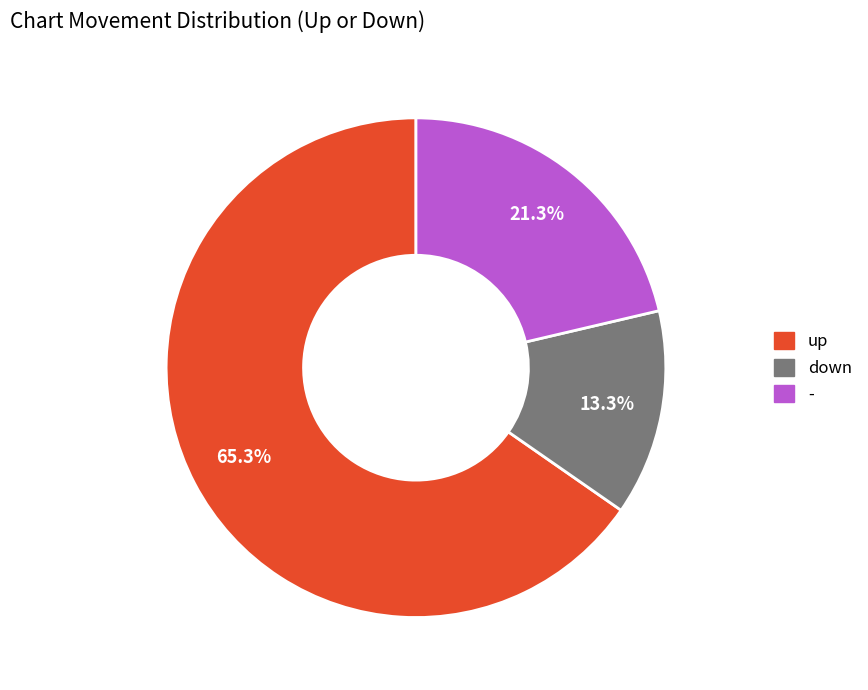

Is there a majority slice in this chart?

Yes